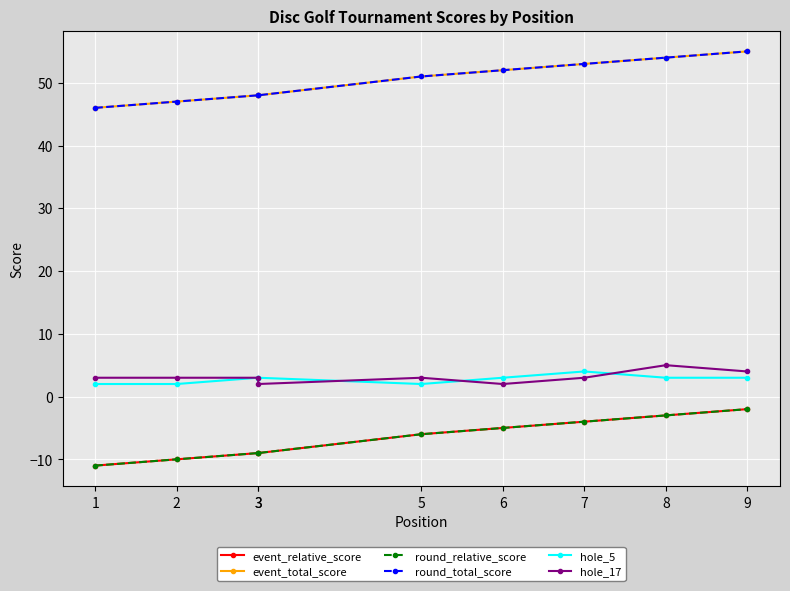

Which series has the largest total across all categories?

event_total_score